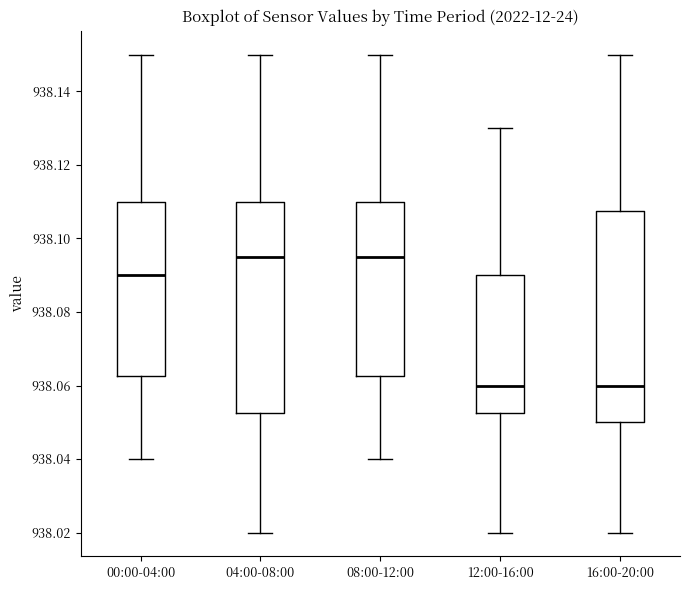

Where does the upper whisker of the box for 16:00-20:00 end on the y-axis? The values are not printed on the chart, so give them approximately, as read against the axis.

938.150